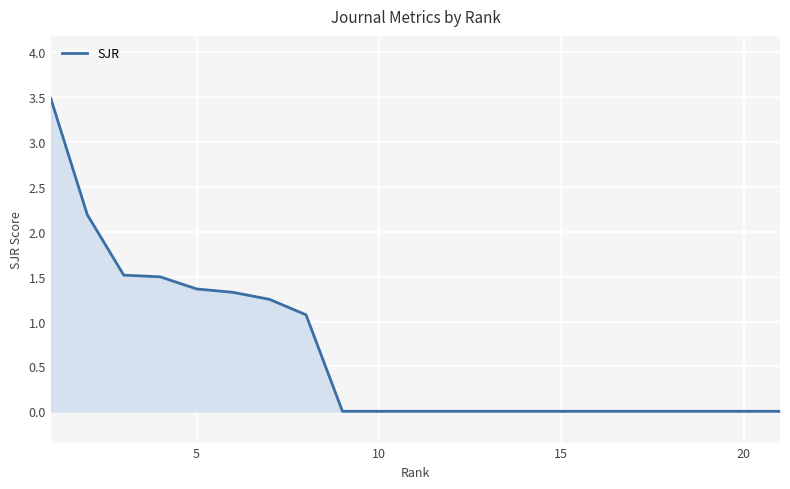

What is the average value?

0.7